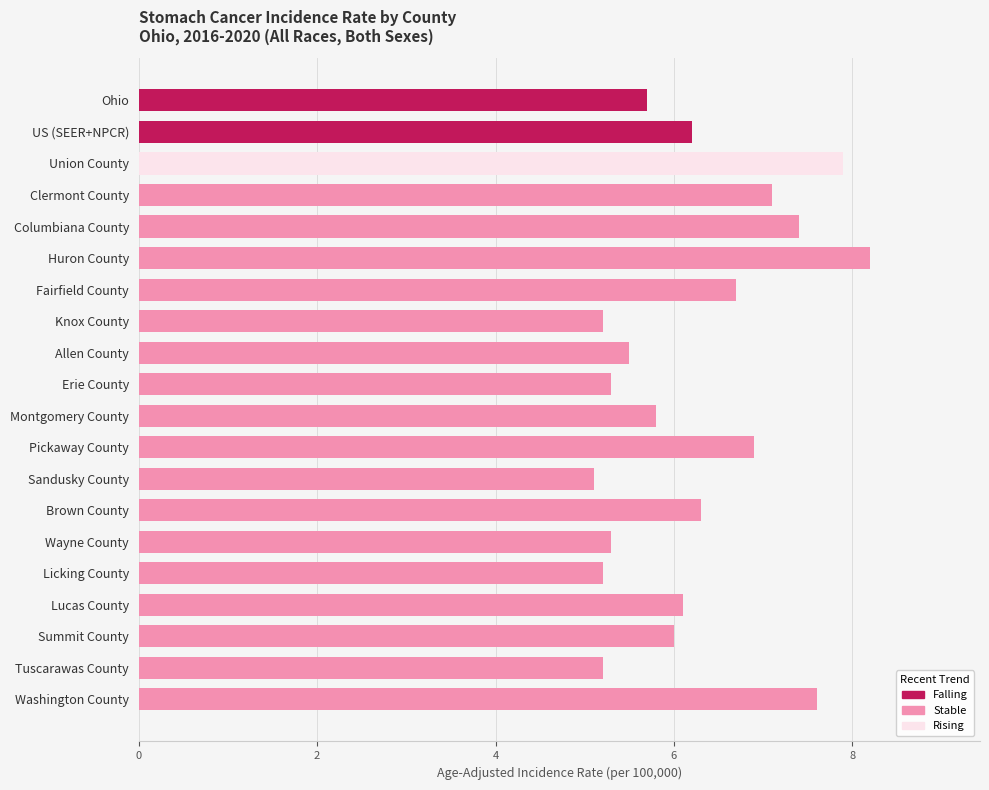

Is it true that the value at Knox County is 5.2?

True